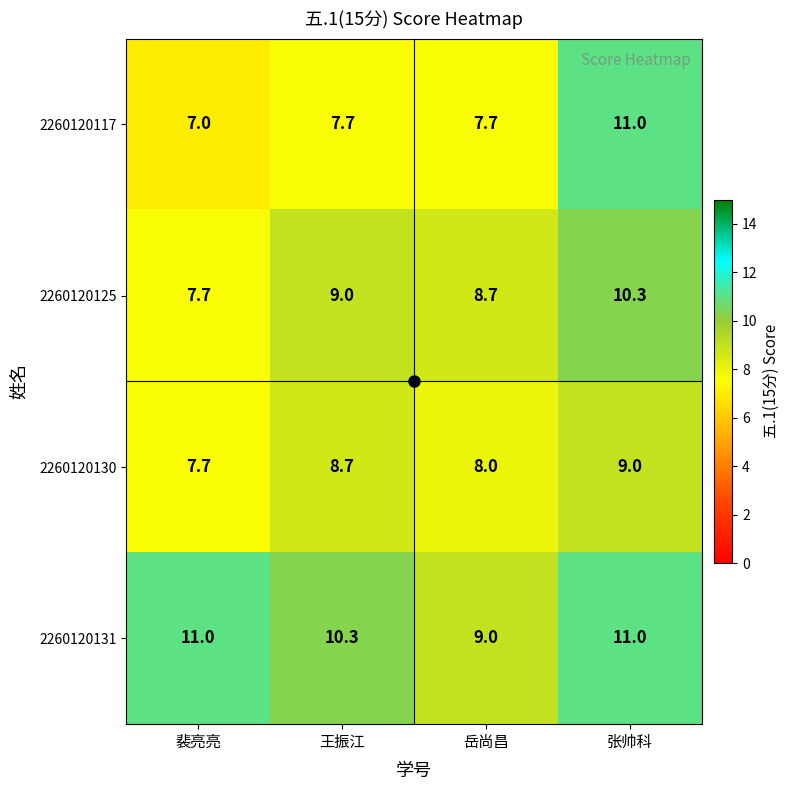

True or false: 2260120125 has a value of 13.8 at 岳尚昌.

False